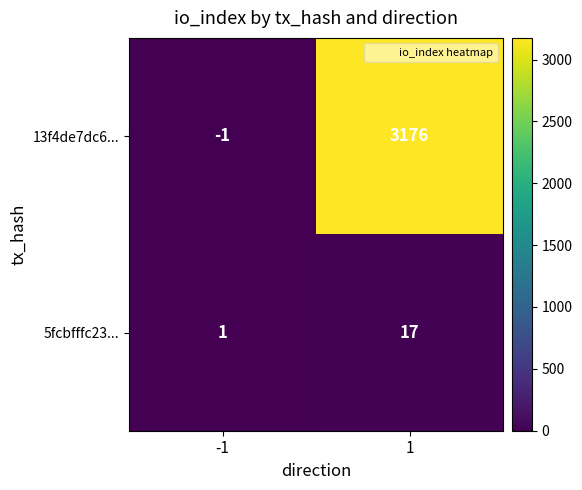

Reading right to left, list all the values displayed in this chart.

13f4de7dc6...: 1=3176	-1=-1
5fcbfffc23...: 1=17	-1=1